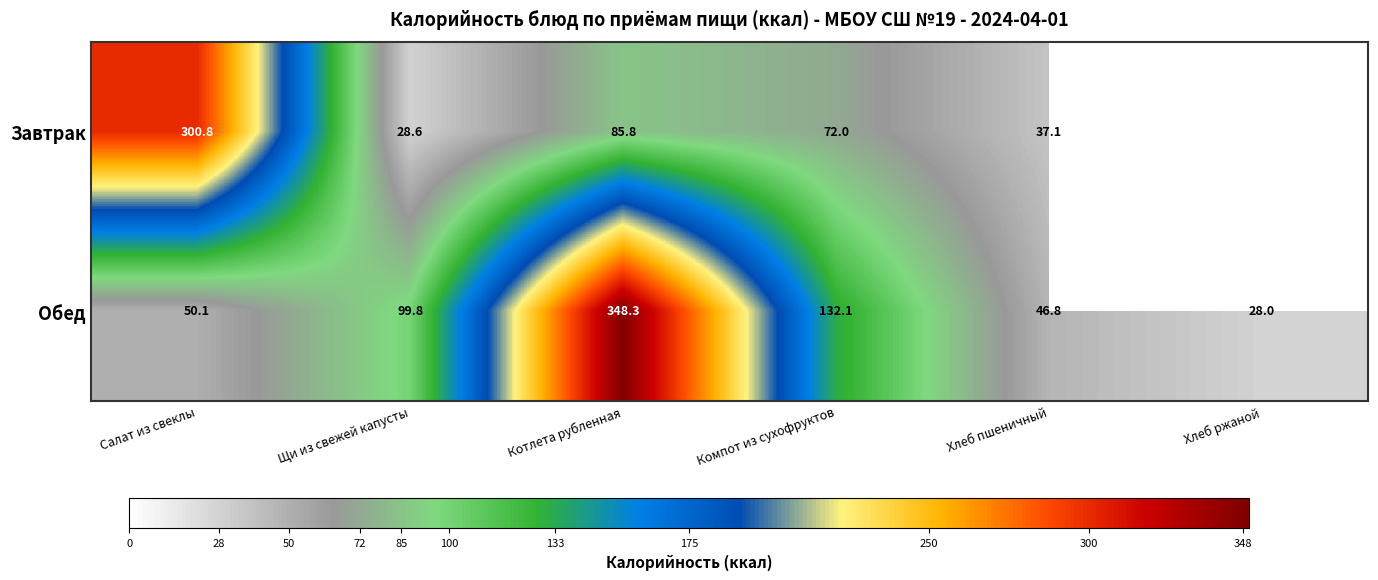

What is the spread (max minus min) of values at Щи из свежей капусты?

71.2